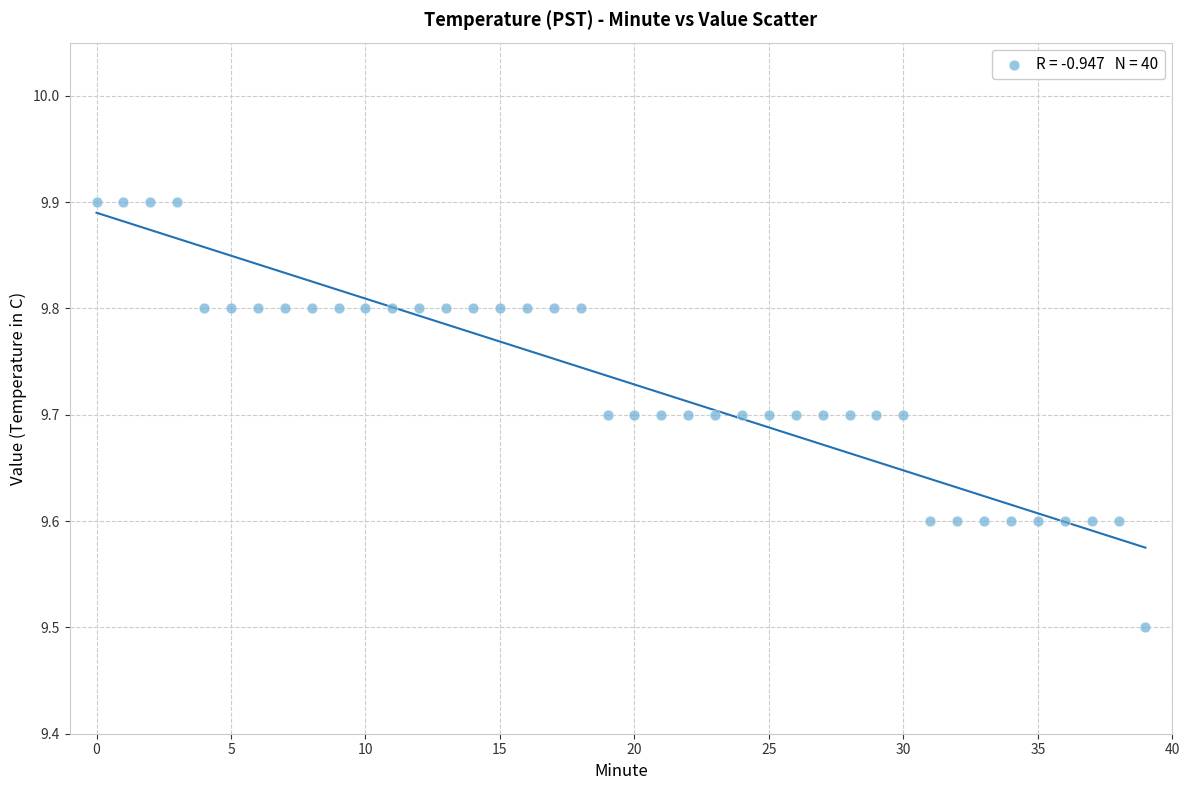

What Y value in the scatter plot is closest to 9?

9.5